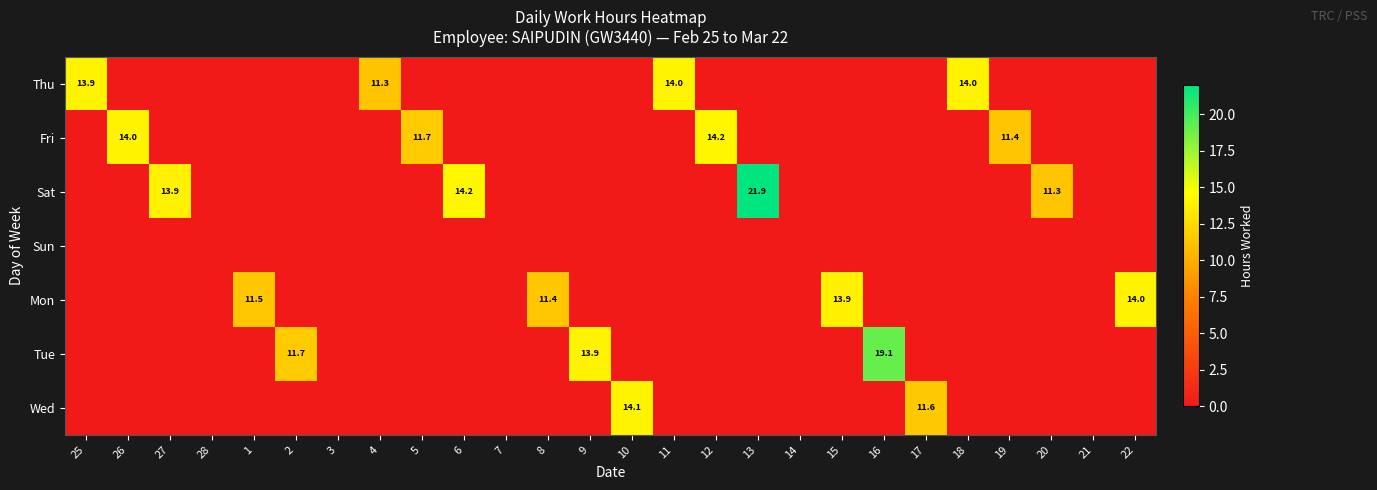

What is the highest value of the Fri series?

14.2